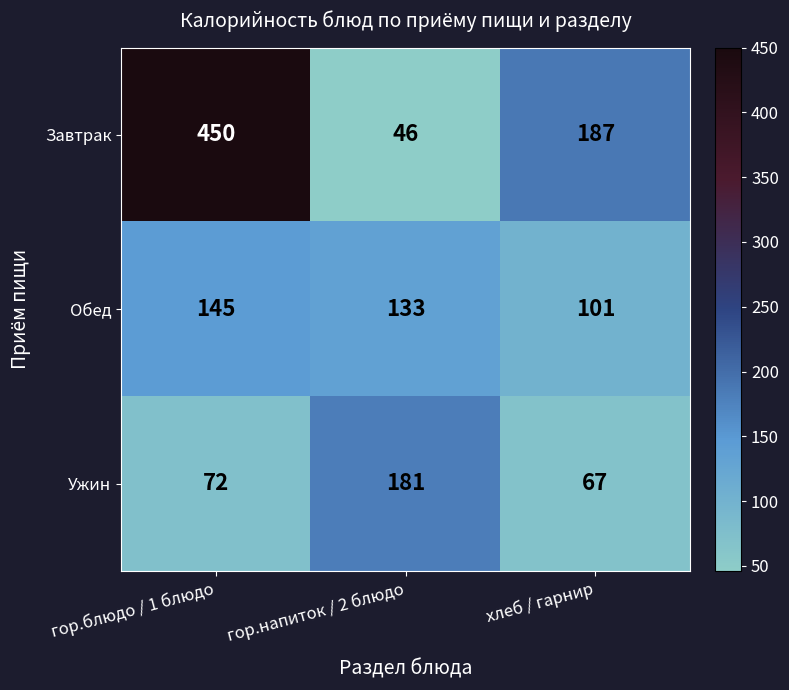

At which category does the chart reach its minimum across all series?

гор.напиток / 2 блюдо